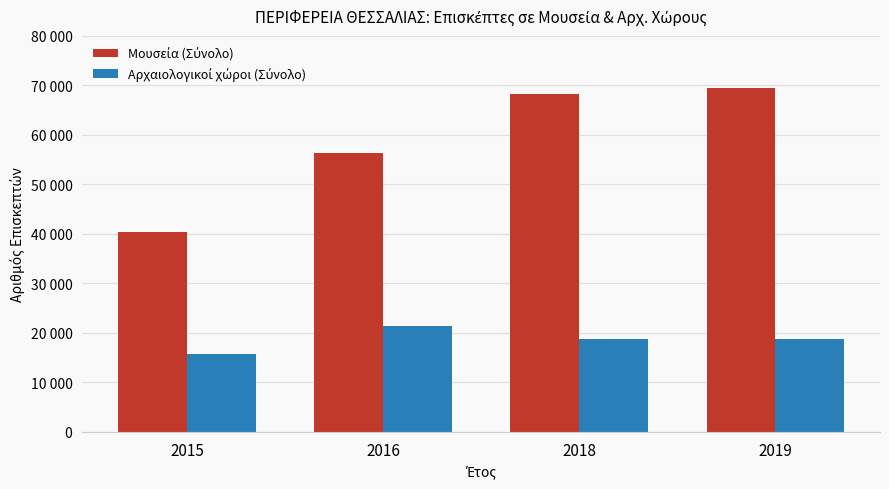

Are the bars horizontal?

No